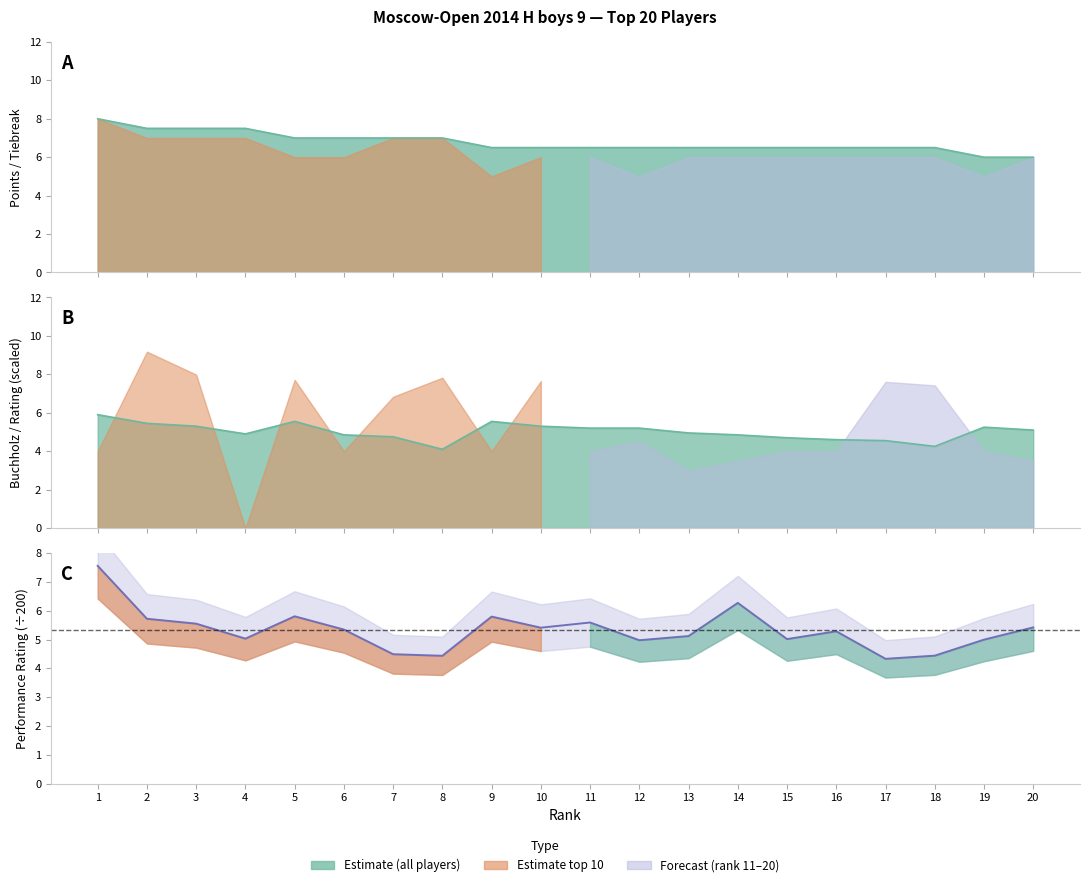

Where is Points nearest to the value 7?

5